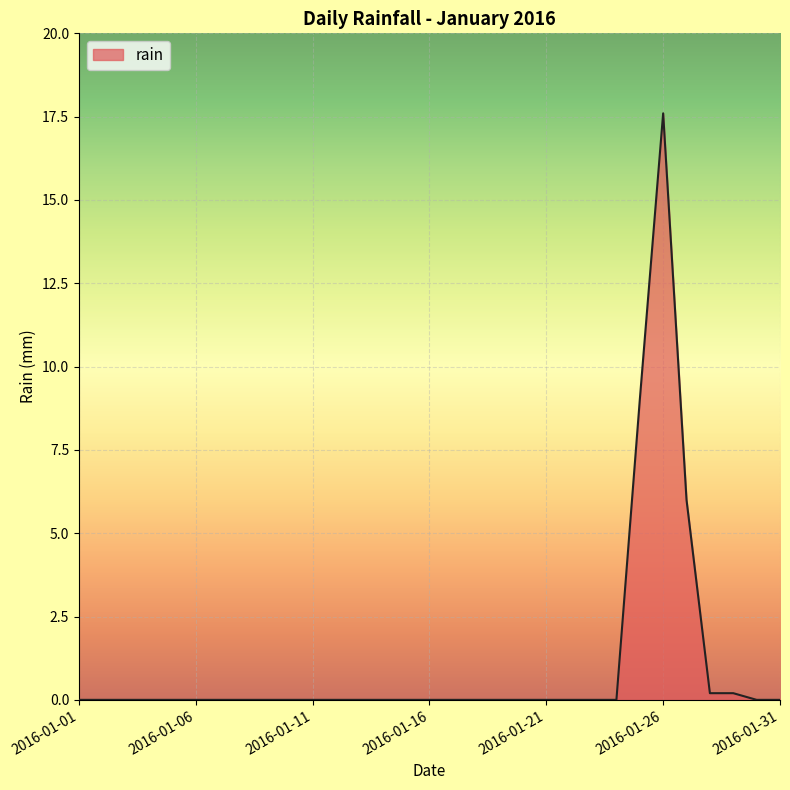

What is the greatest value displayed?

17.6